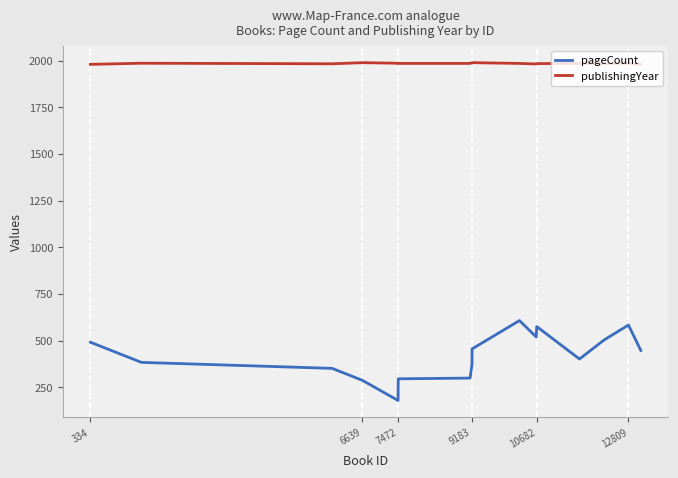

True or false: pageCount and publishingYear intersect in this chart.

False